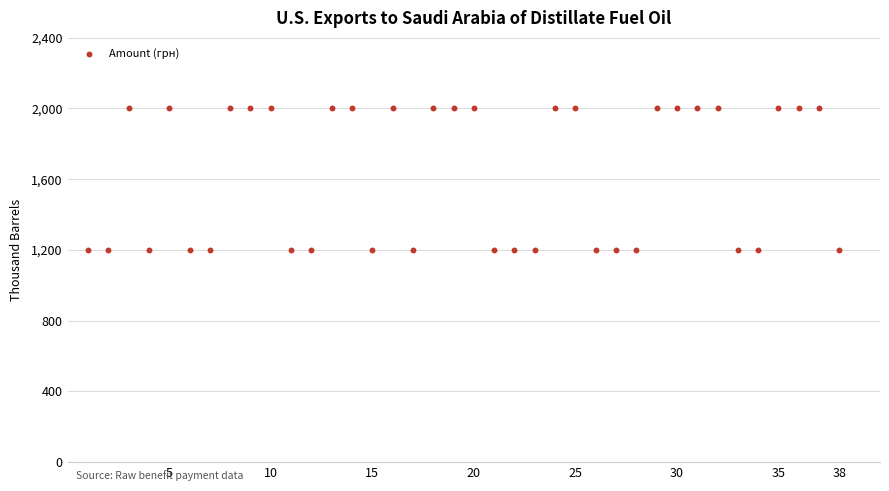

What is the range of X values (max minus min)?

37